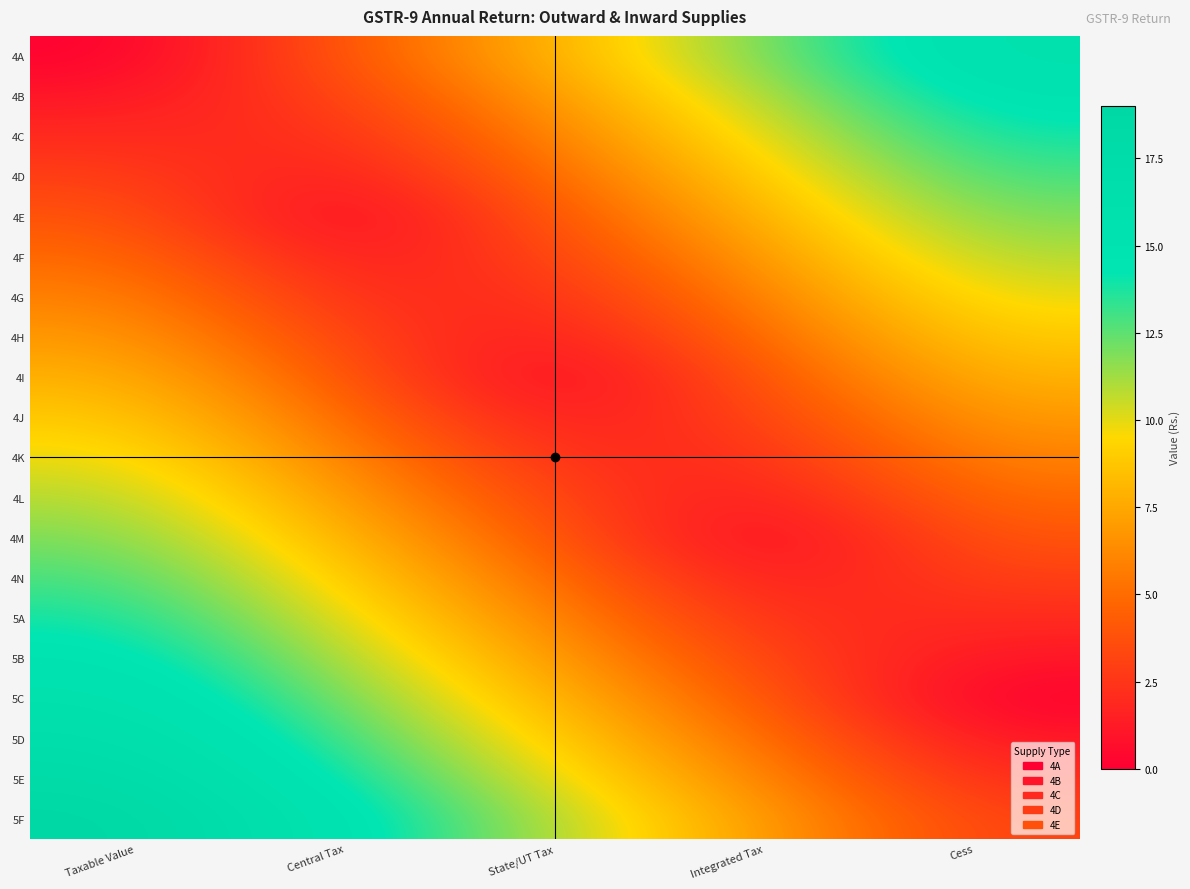

Rank the series at Taxable Value from highest to lowest value.

5F, 5E, 5D, 5C, 5B, 5A, 4N, 4M, 4L, 4K, 4J, 4I, 4H, 4G, 4F, 4E, 4D, 4C, 4B, 4A